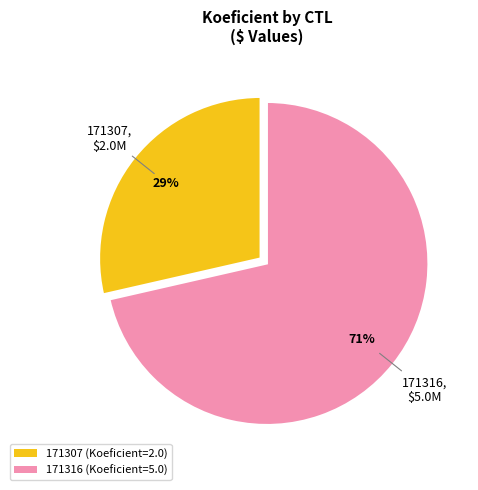

To the nearest percent, what portion does 171307 represent?

29%